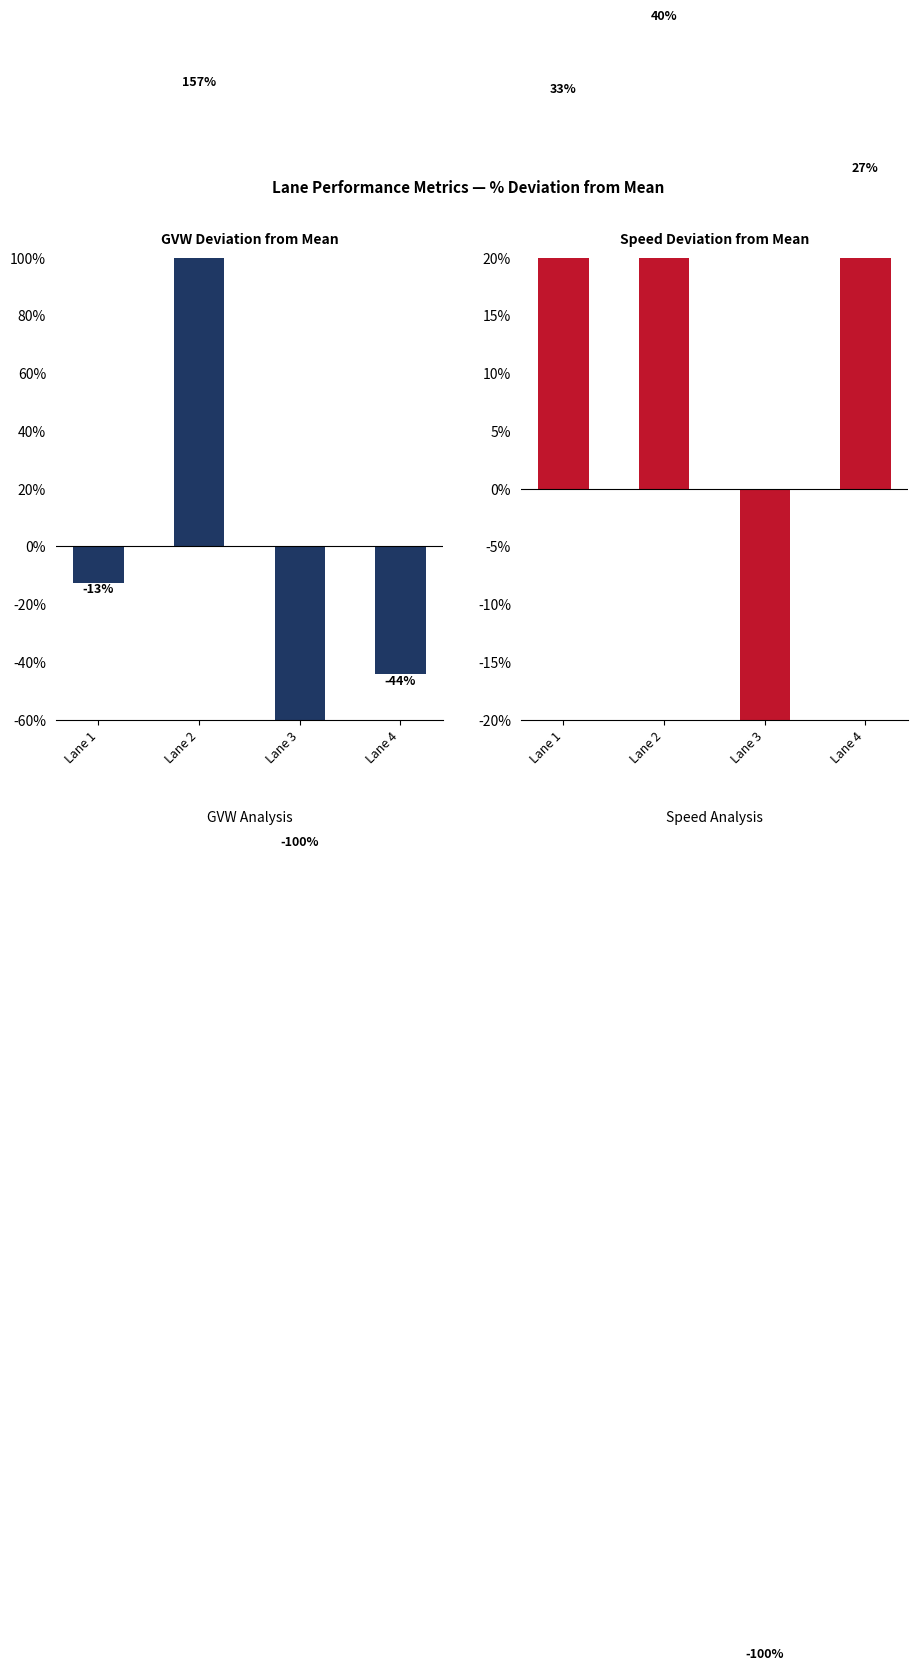

What is the difference between the Avg GVW % vs mean values at Lane 4 and Lane 1?

31.6